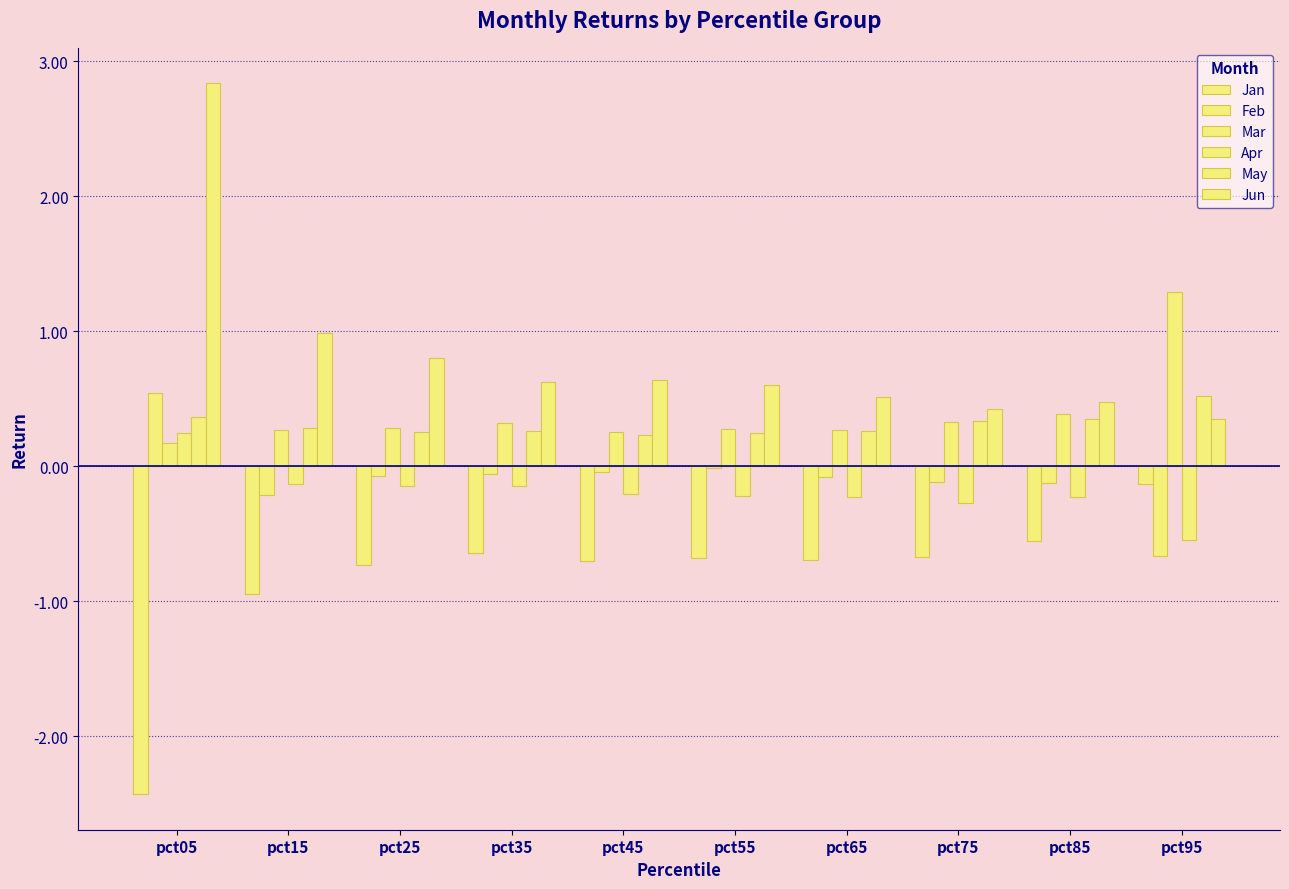

True or false: Mar has a value of 0.1 at pct35.

False